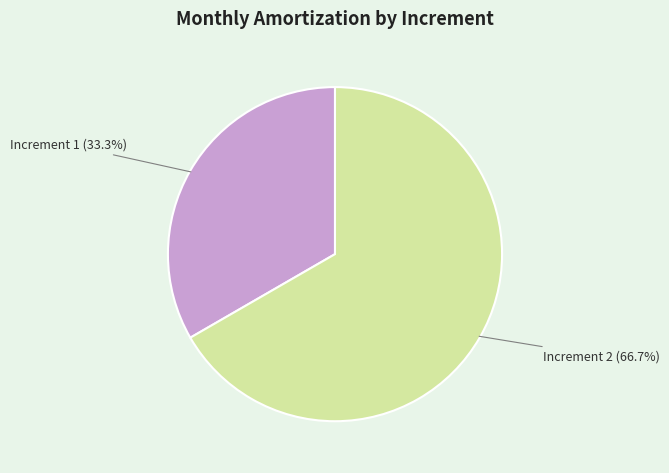

Rank the categories by value from lowest to highest.

Increment 1 (33.3%), Increment 2 (66.7%)